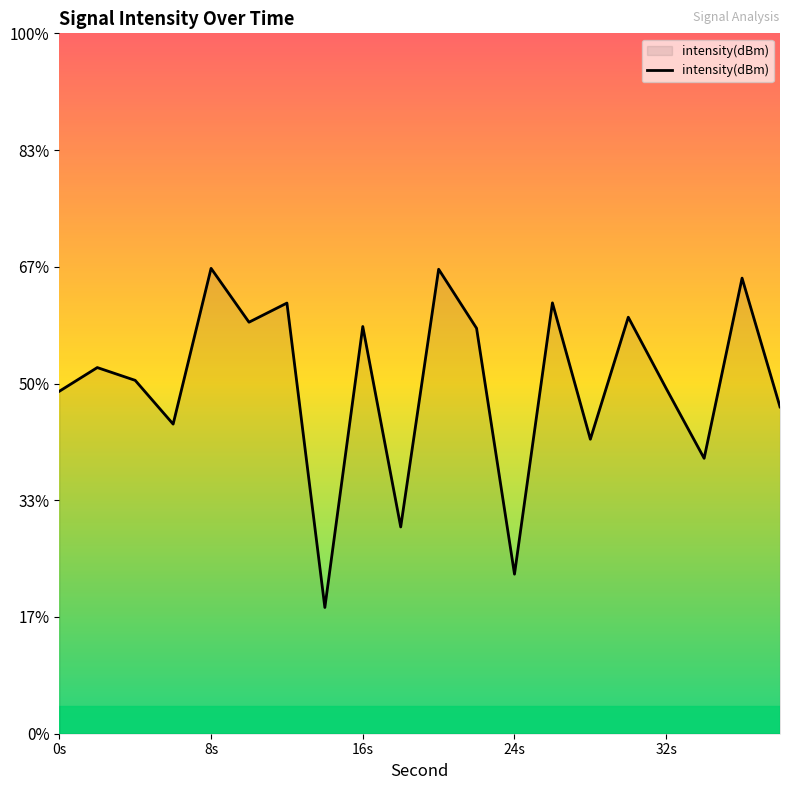

How many data points are less than -129?

11